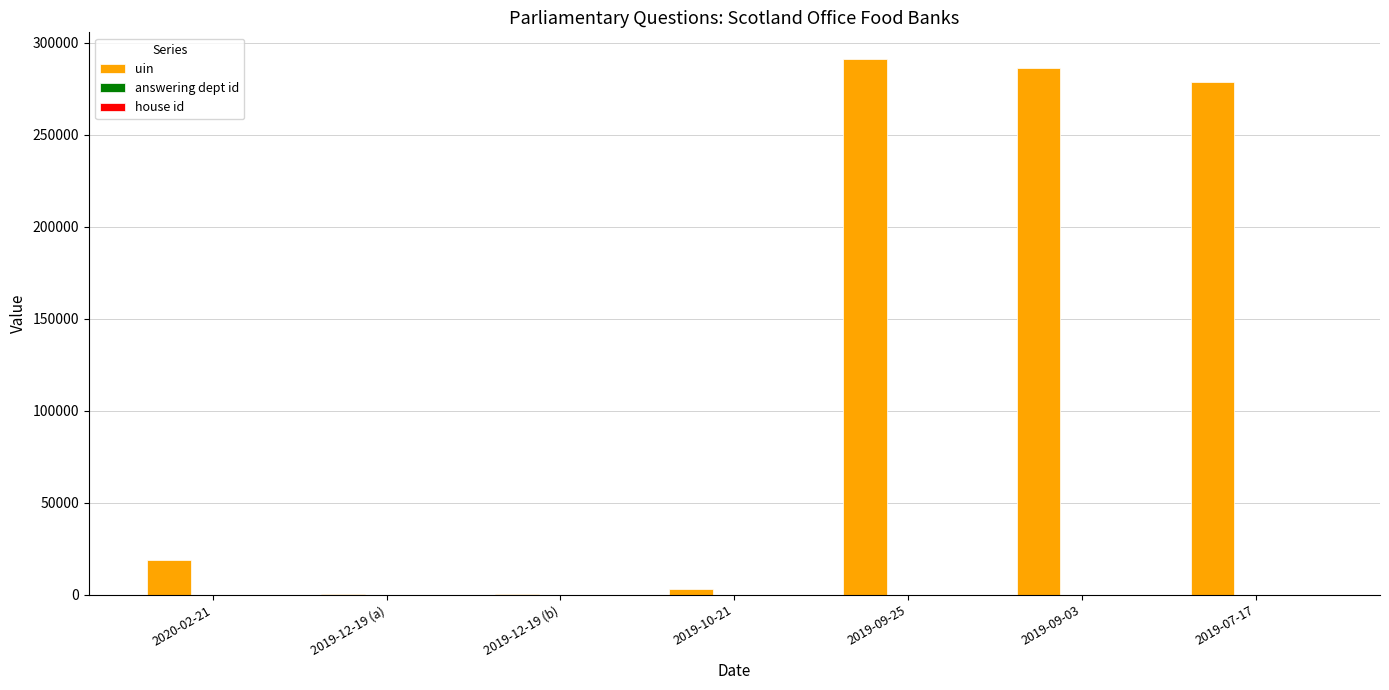

Which label corresponds to the largest value in the chart?

2019-09-25